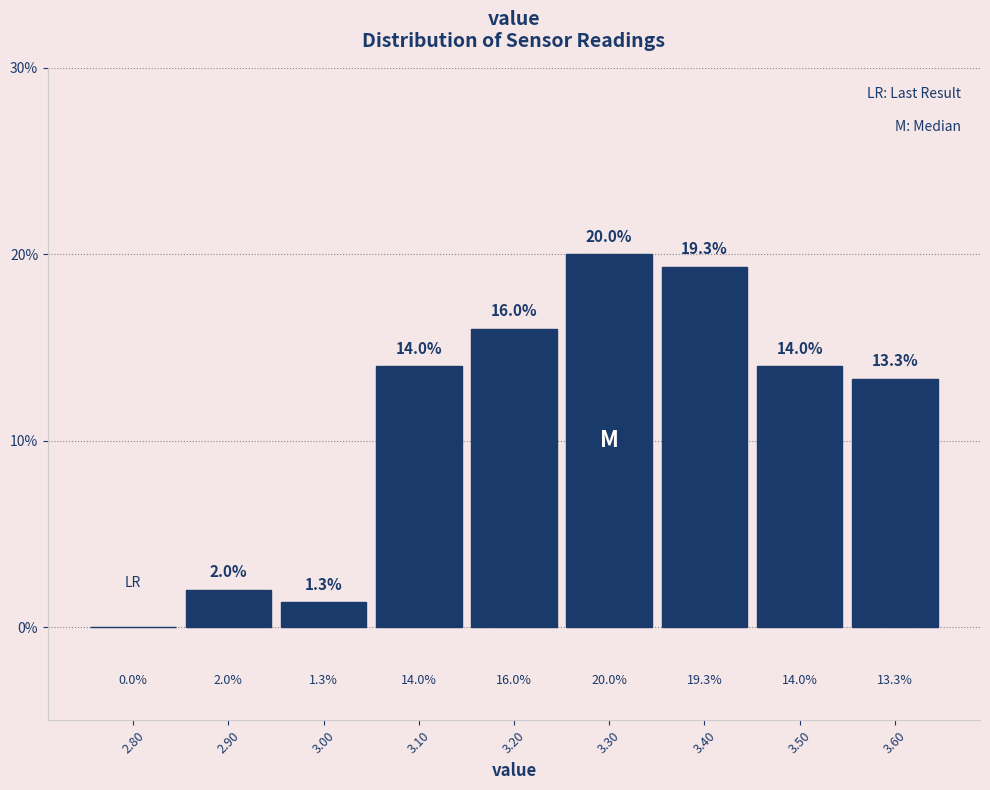

How tall is the bar that spans 2.95 to 3.05 on the x-axis?

1.3